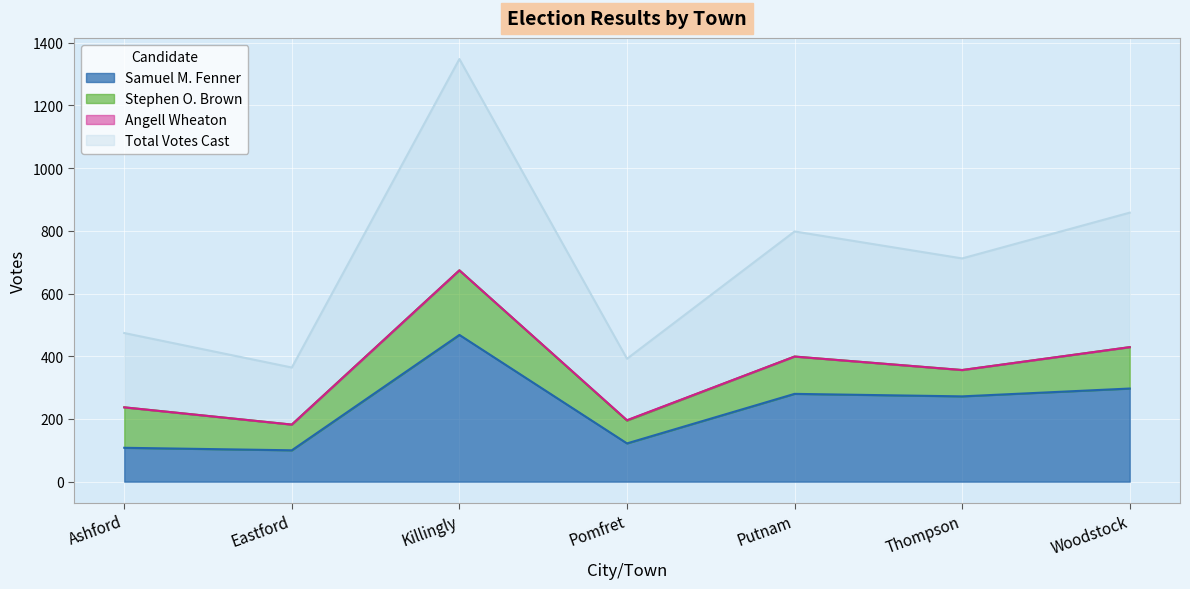

In Samuel M. Fenner, how many points are higher than both neighbors (excluding endpoints)?

2